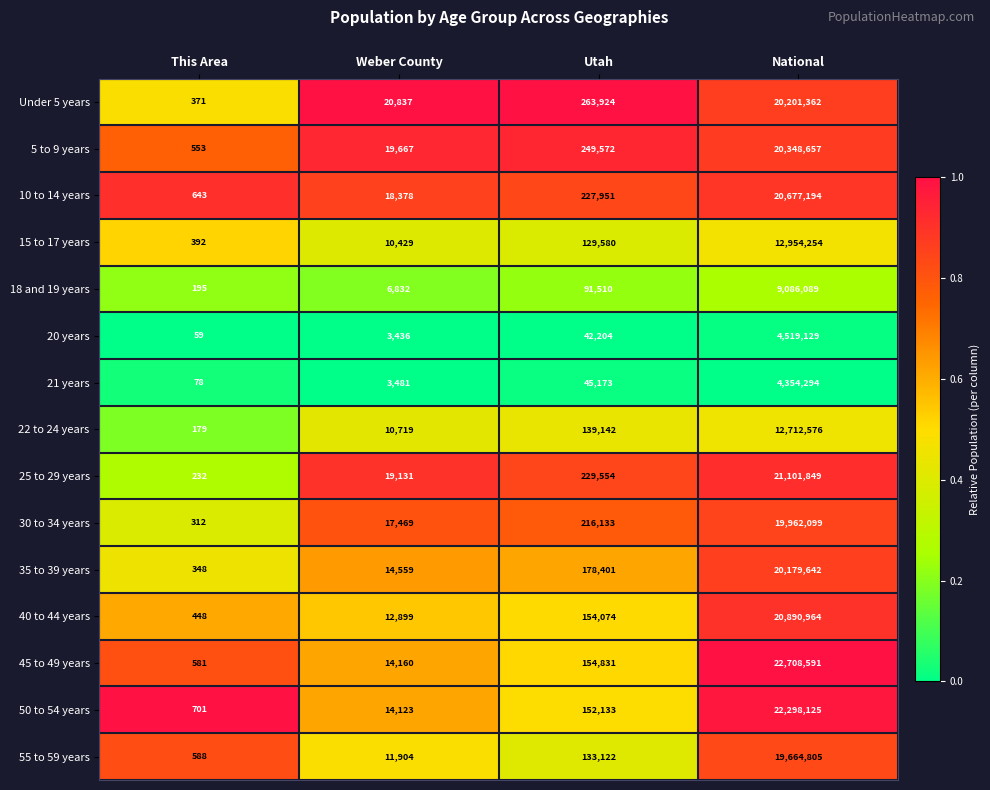

At which label does Under 5 years reach its minimum?

This Area